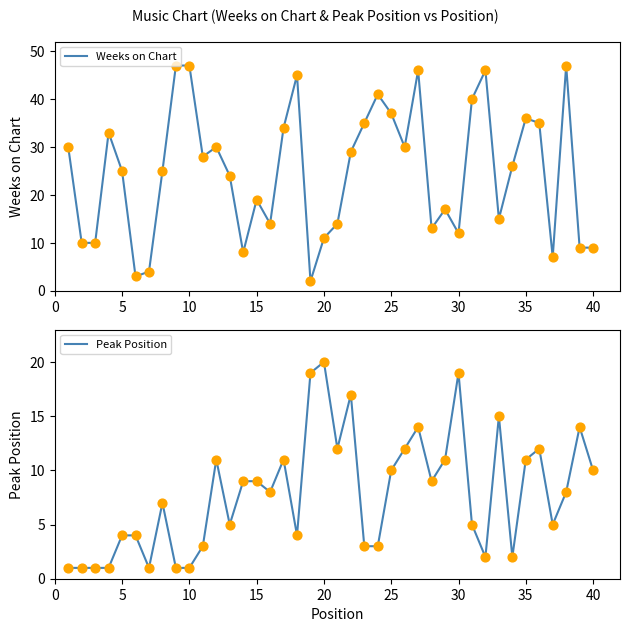

Which series has the largest total across all categories?

Weeks on Chart